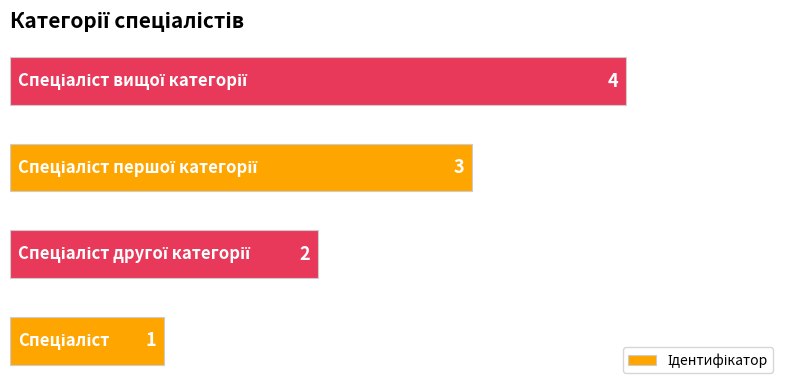

What is the greatest value displayed?

4